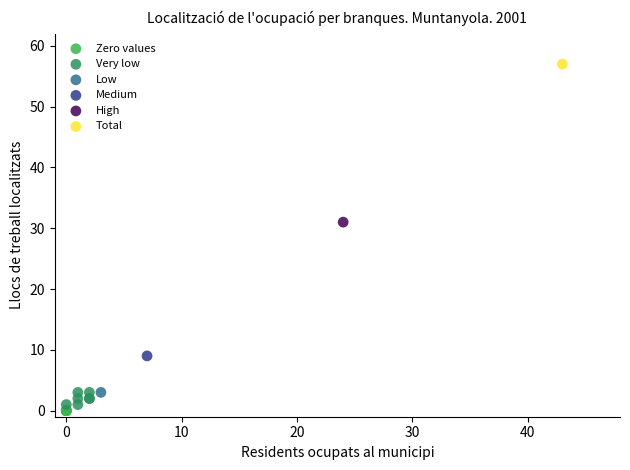

What are all the series names shown in the legend?

Zero values, Very low, Low, Medium, High, Total